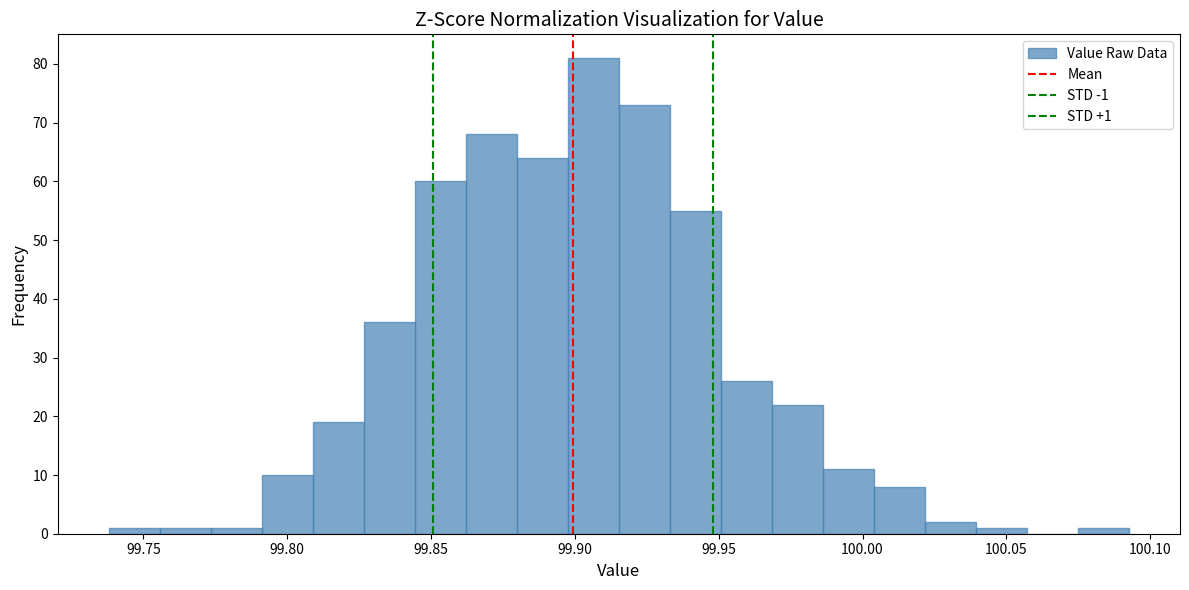

Read against the x-axis, roughly where is the centre of the tallest bar?

99.905